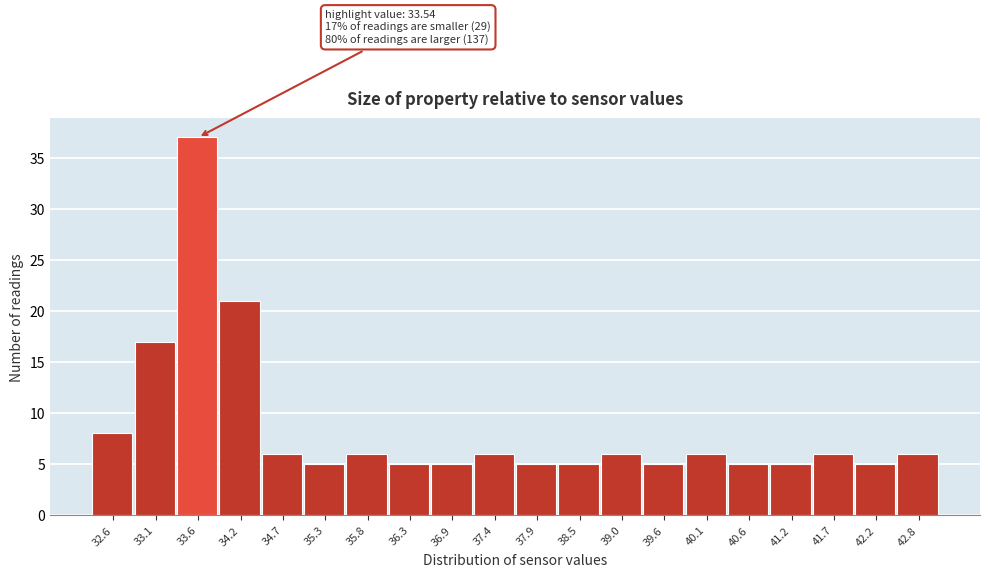

Which range on the x-axis has the tallest bar?

33.4 to 33.9